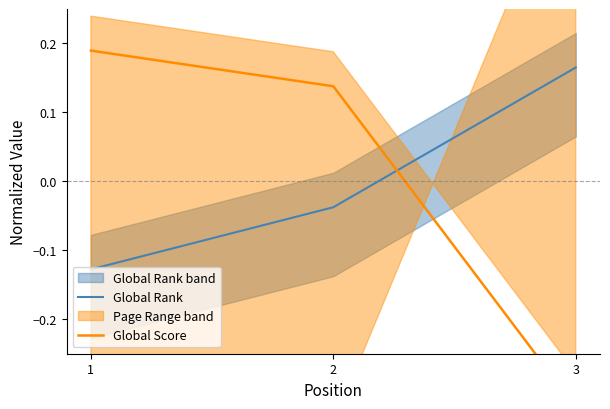

What is the value of the Global Score point at the 3rd from the left?

-0.3